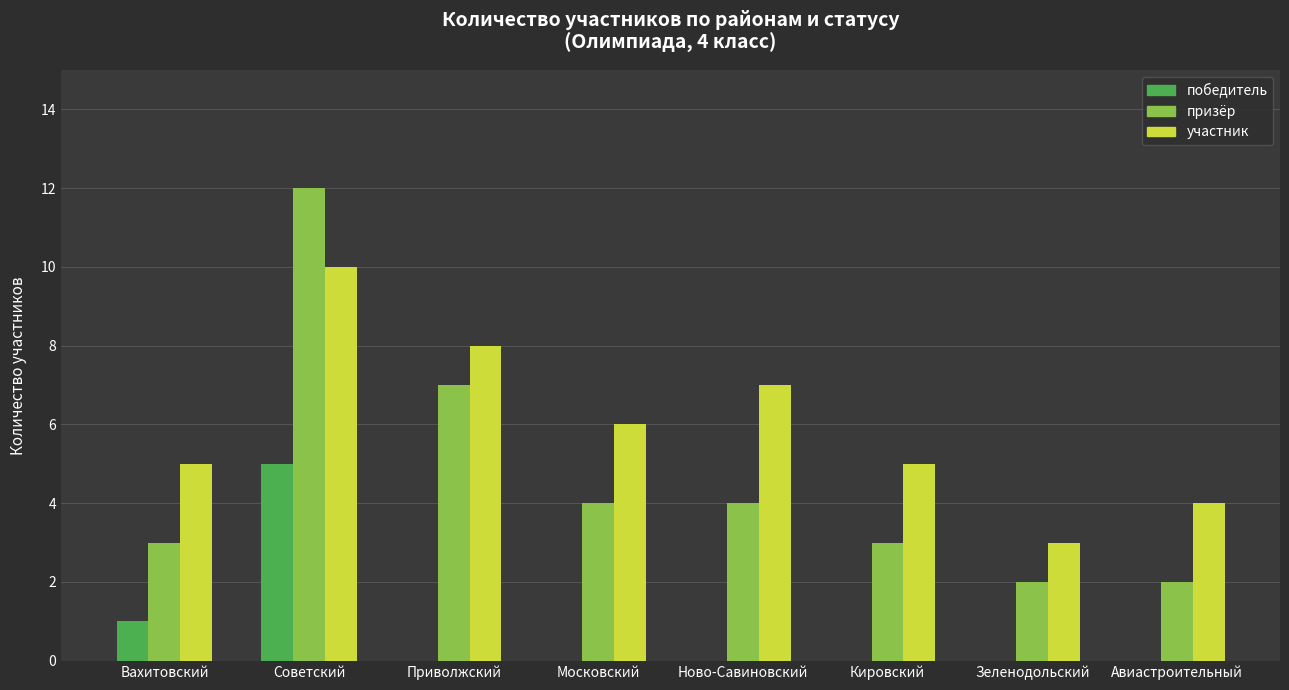

How many data points does each series have?

8